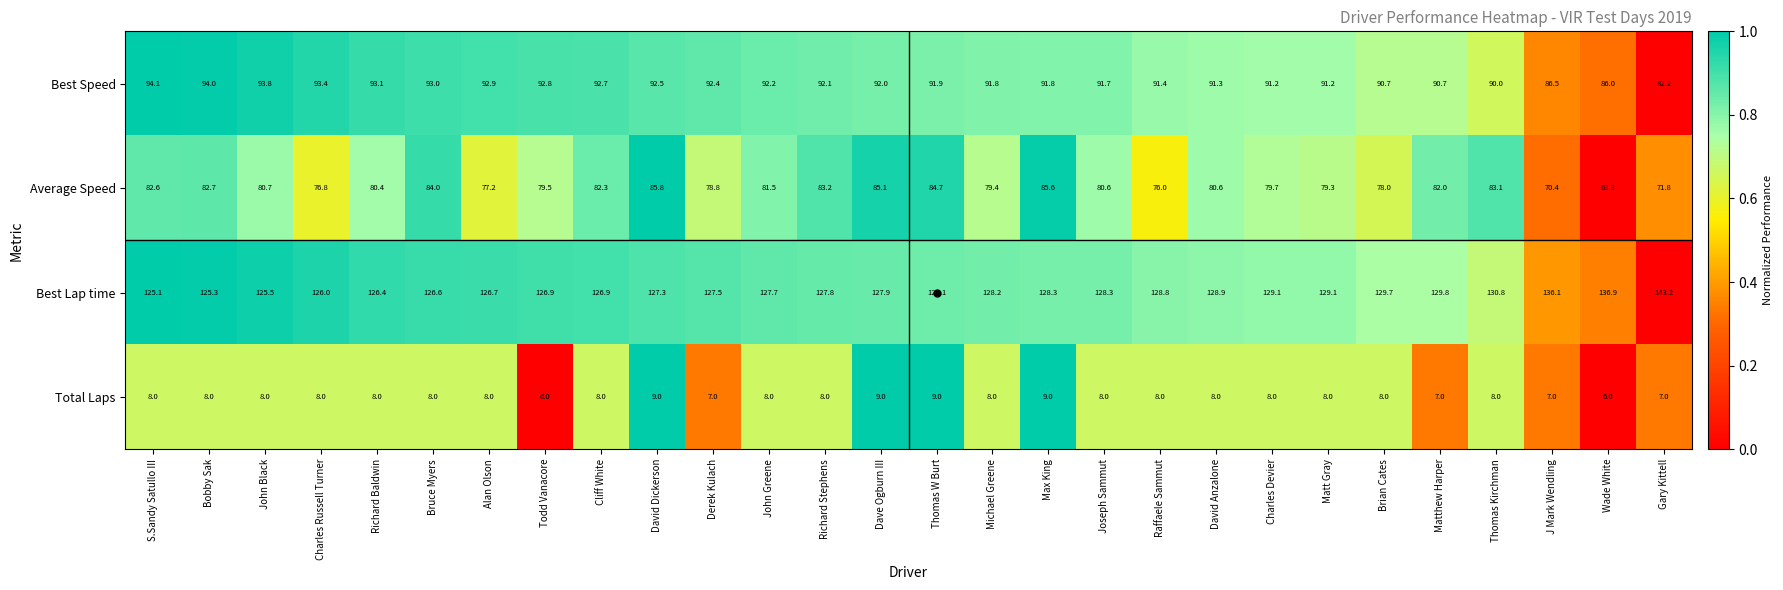

What value does the Best Speed series have at David Dickerson?

92.5